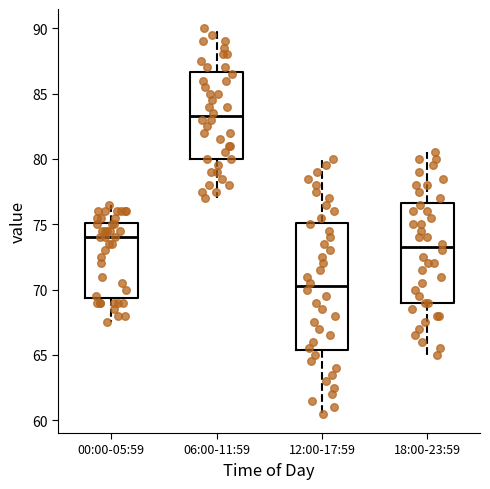

Where does the lower whisker of the box for 18:00-23:59 end on the y-axis? The values are not printed on the chart, so give them approximately, as read against the axis.

65.0